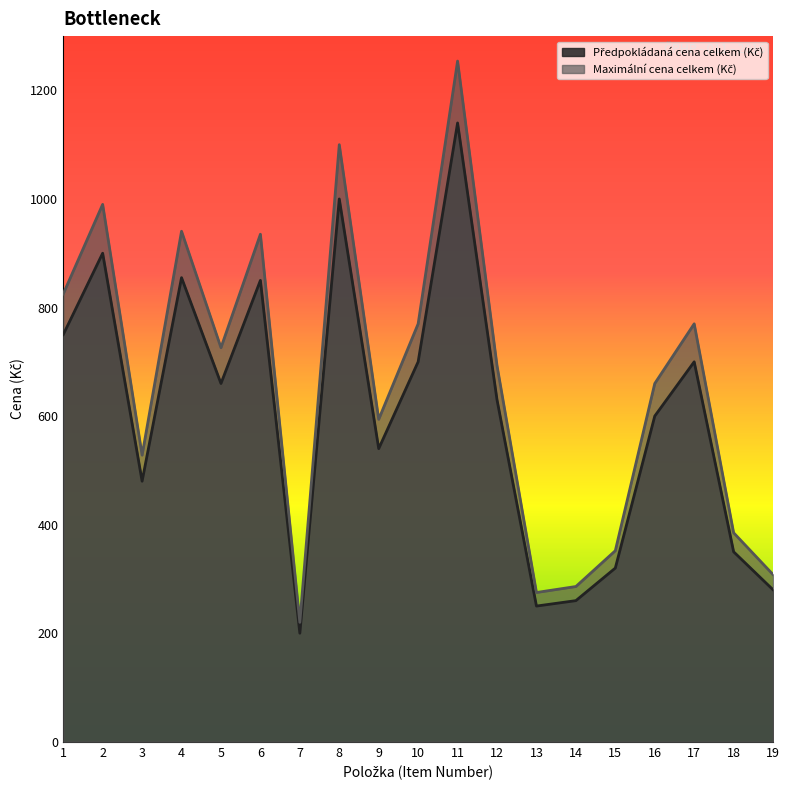

Which series has the largest total across all categories?

Maximální cena celkem (Kč)